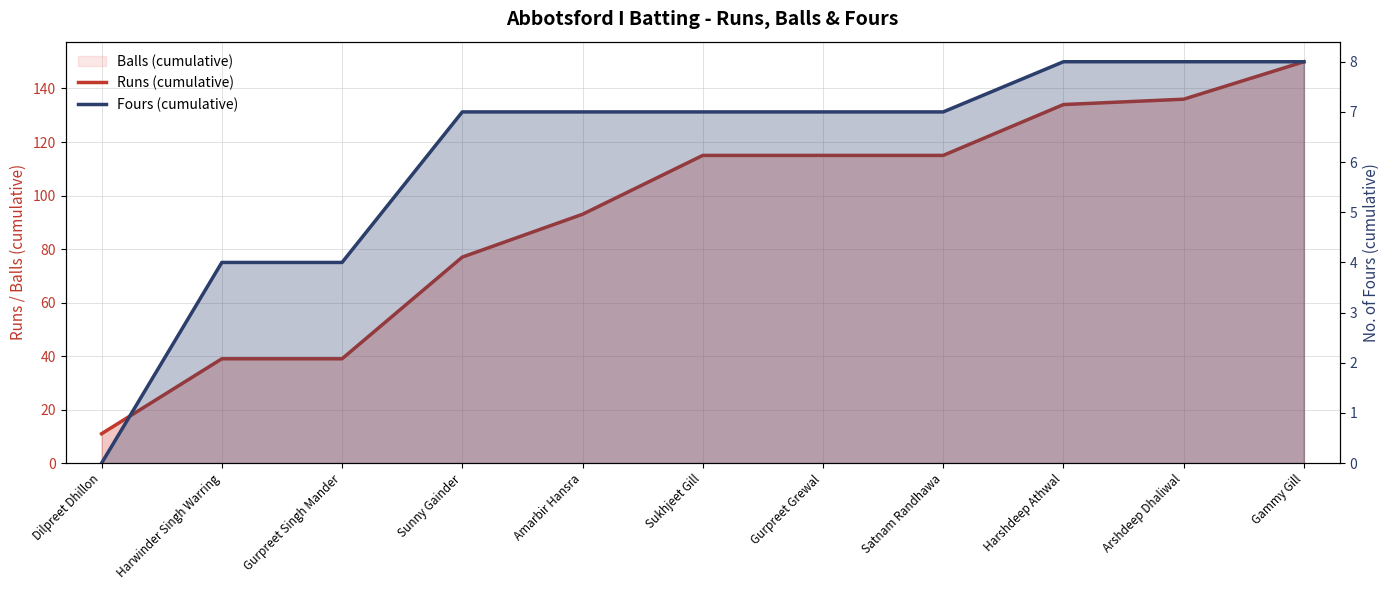

The Fours (cumulative) series shows 3 at Dilpreet Dhillon. True or false?

False